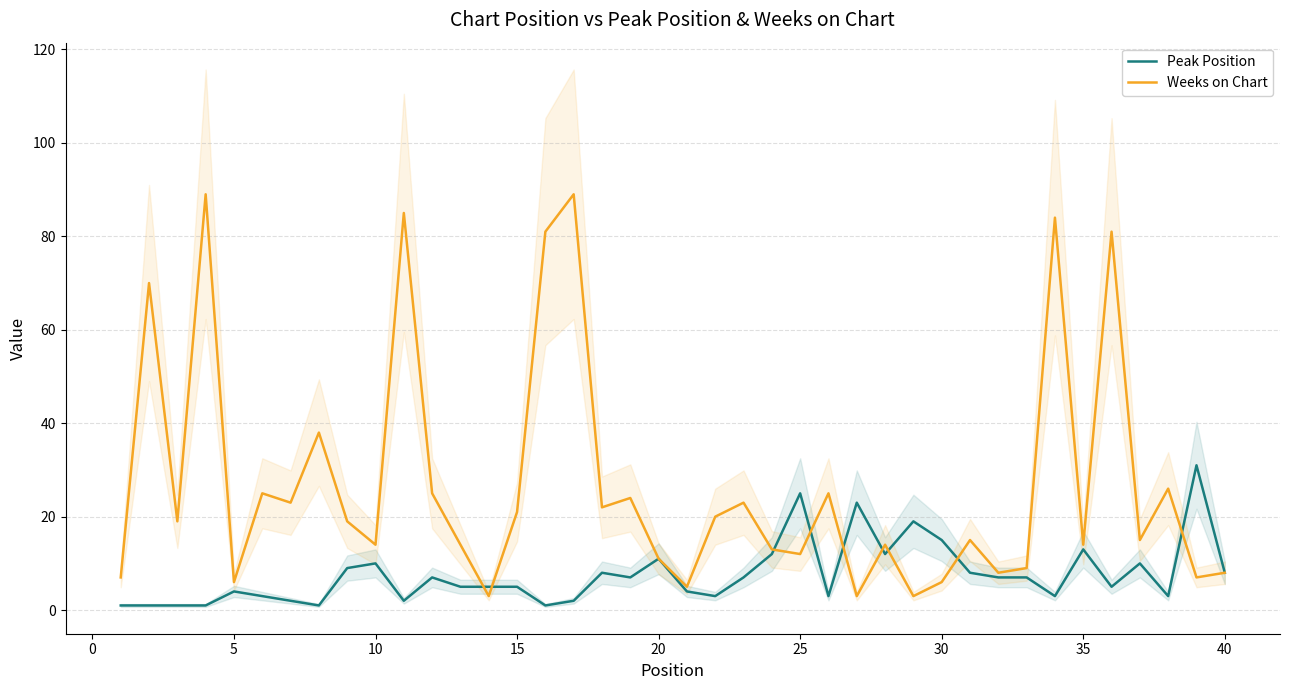

How many distinct data groups are displayed?

2